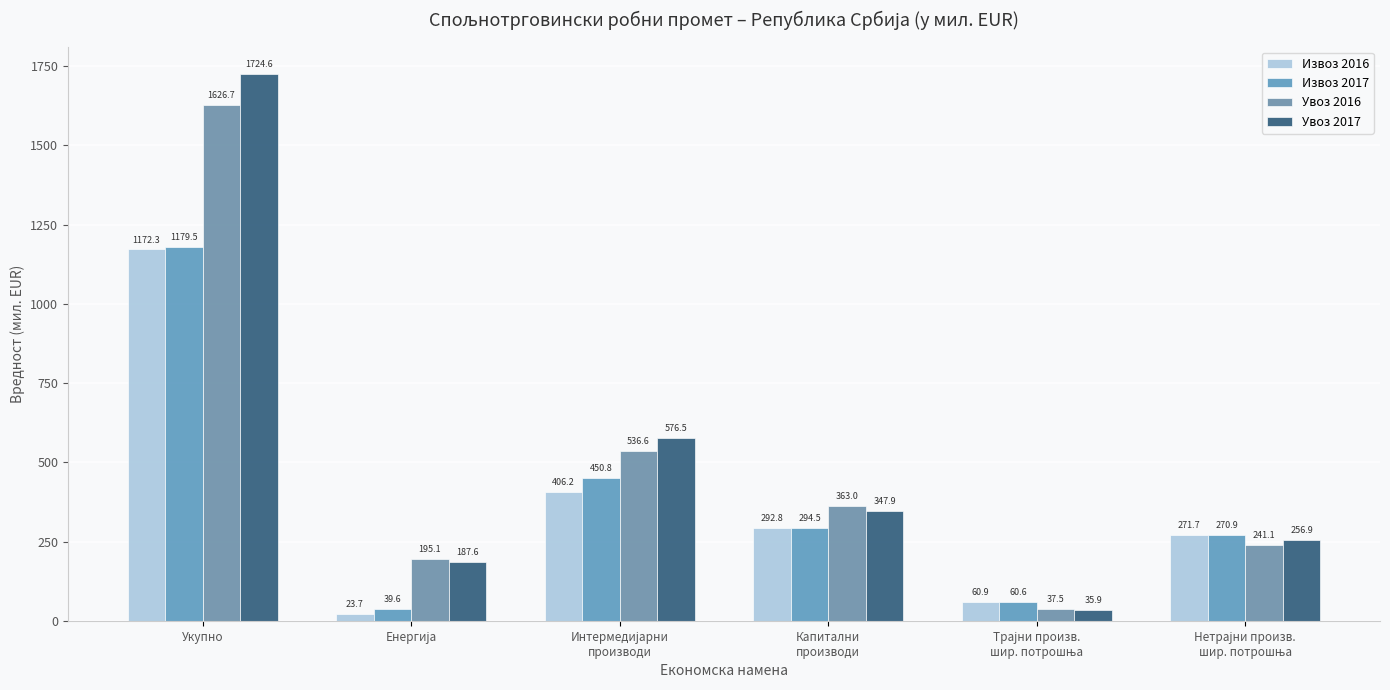

At which label does Извоз 2016 reach its peak?

Укупно